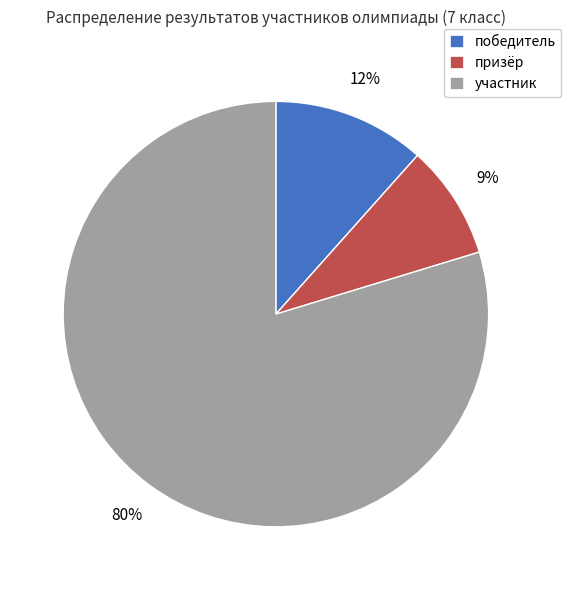

What is the majority slice?

участник